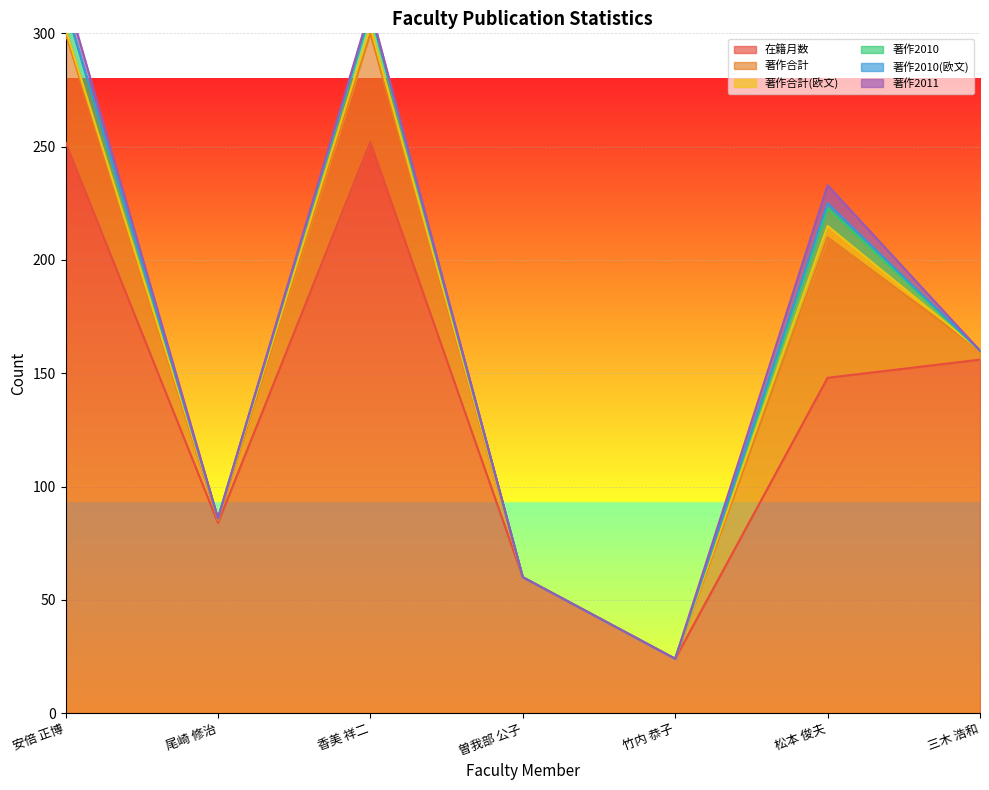

List the series in order of their peak value, highest first.

在籍月数, 著作合計, 著作2010, 著作2011, 著作合計(欧文), 著作2010(欧文)